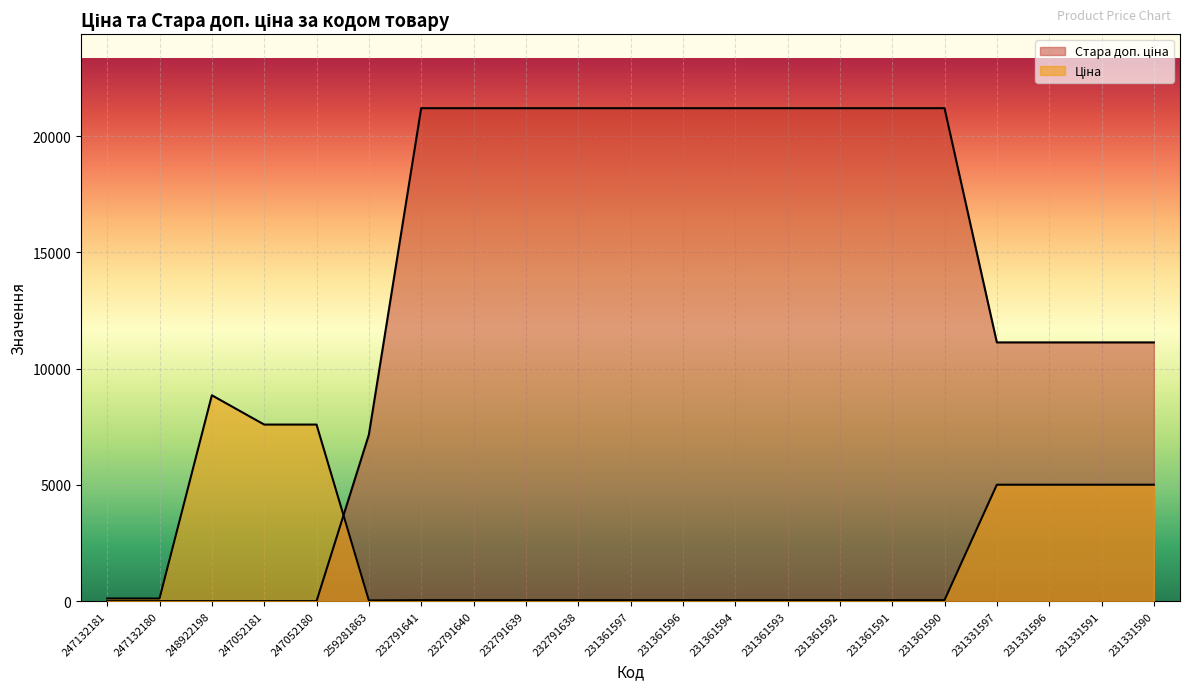

What is the label of the 18th point from the left?

231331597